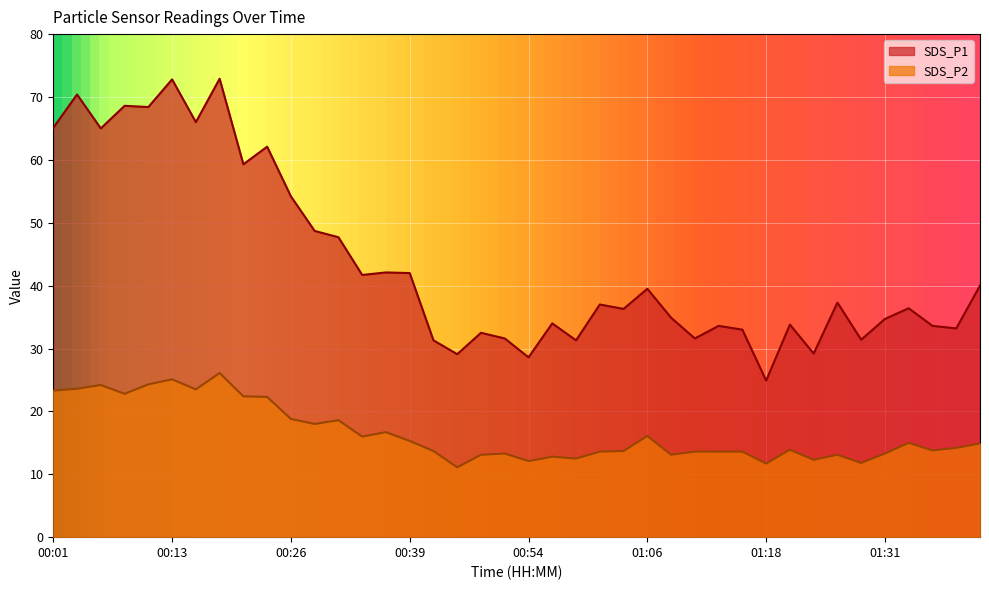

Which series has the largest total across all categories?

SDS_P1